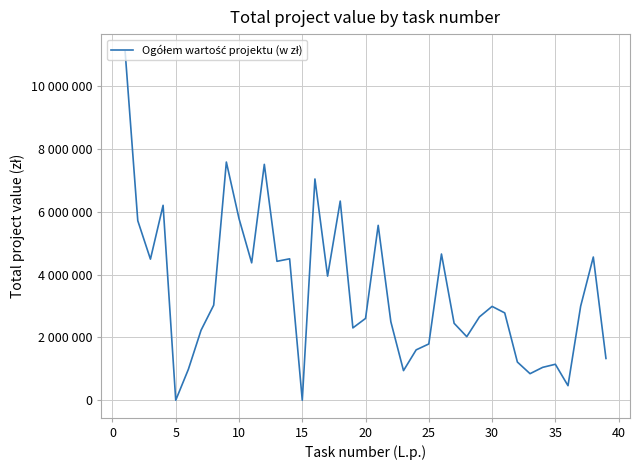

How many lines are shown in the chart?

1